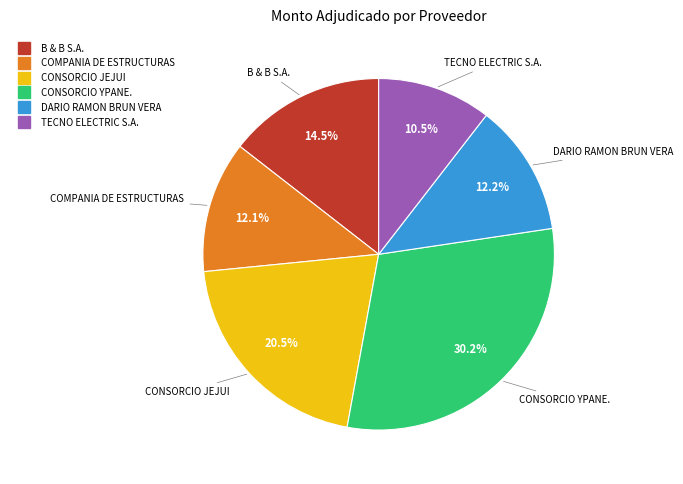

Is DARIO RAMON BRUN VERA the majority of the pie?

No